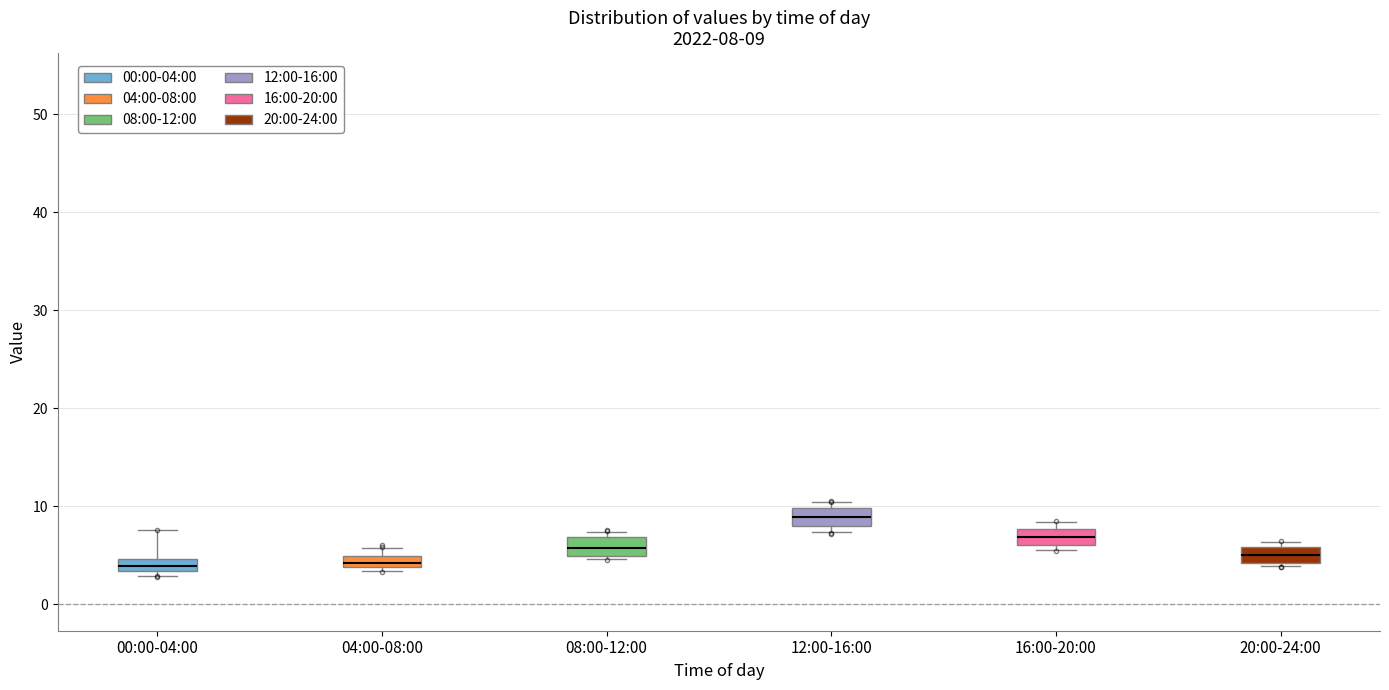

Which box's median line is the highest?

12:00-16:00